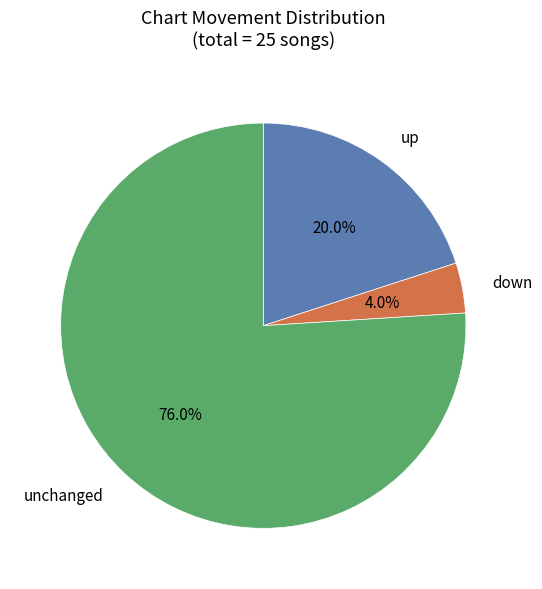

What is the majority slice?

unchanged